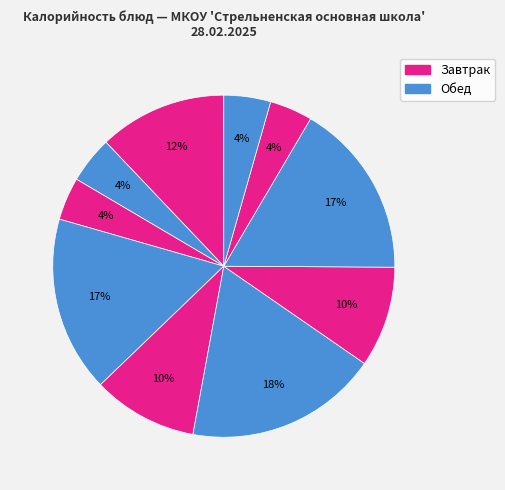

How many slices are in this pie chart?

10